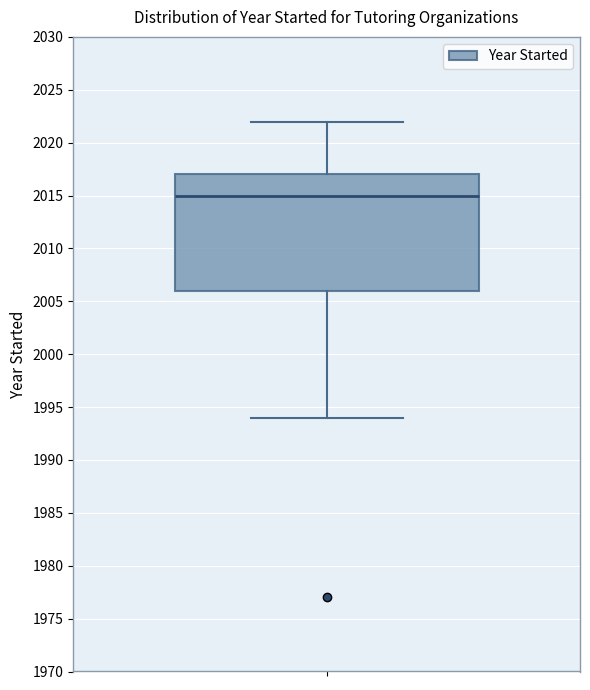

Where is the upper edge of the box on the y-axis? The values are not printed on the chart, so give them approximately, as read against the axis.

2017